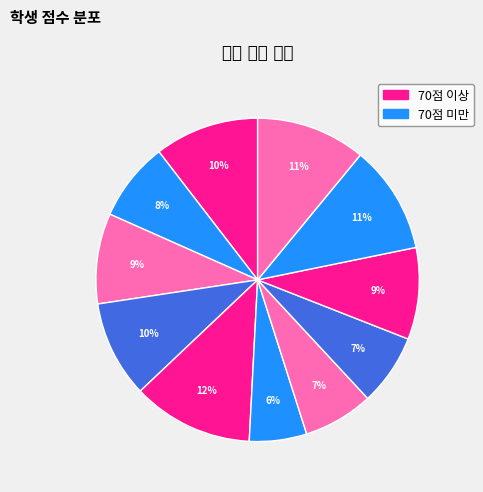

How many slices are in this pie chart?

11